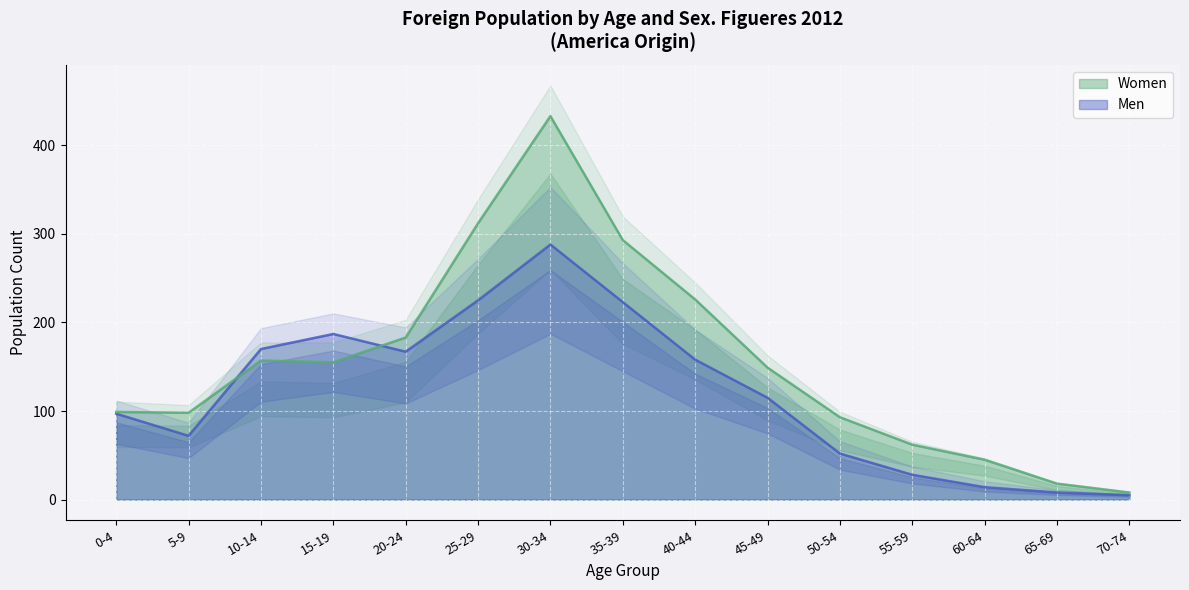

What is the sum of all Men values?

1809